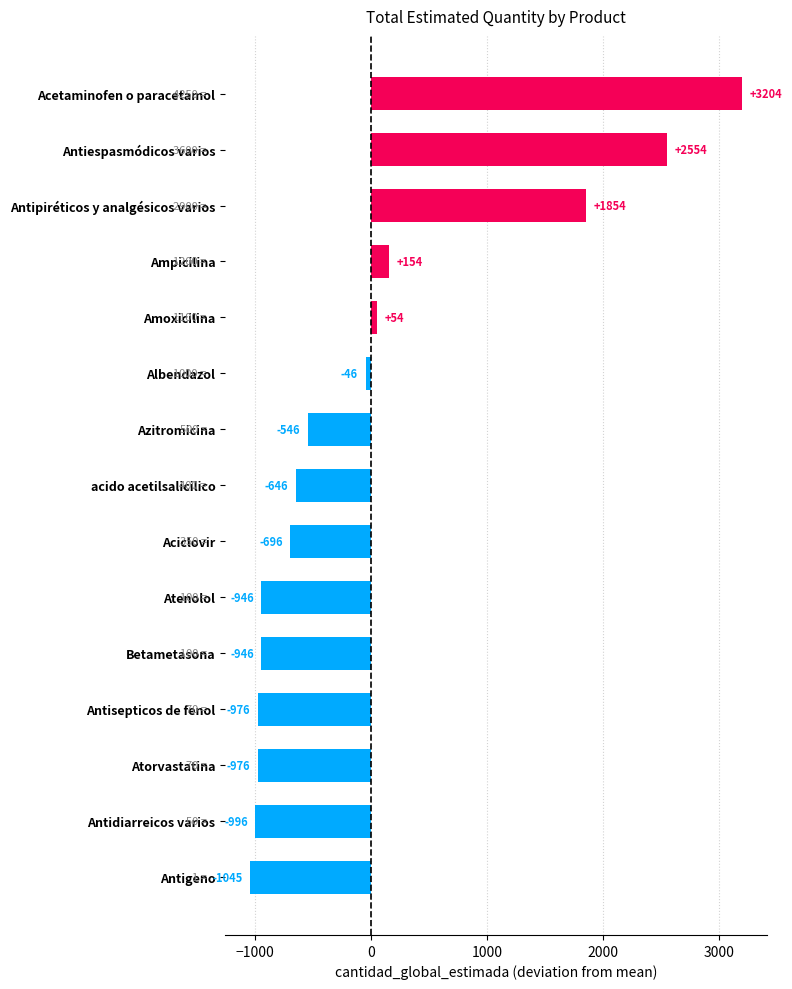

True or false: the data shows 740 at Atorvastatina.

False